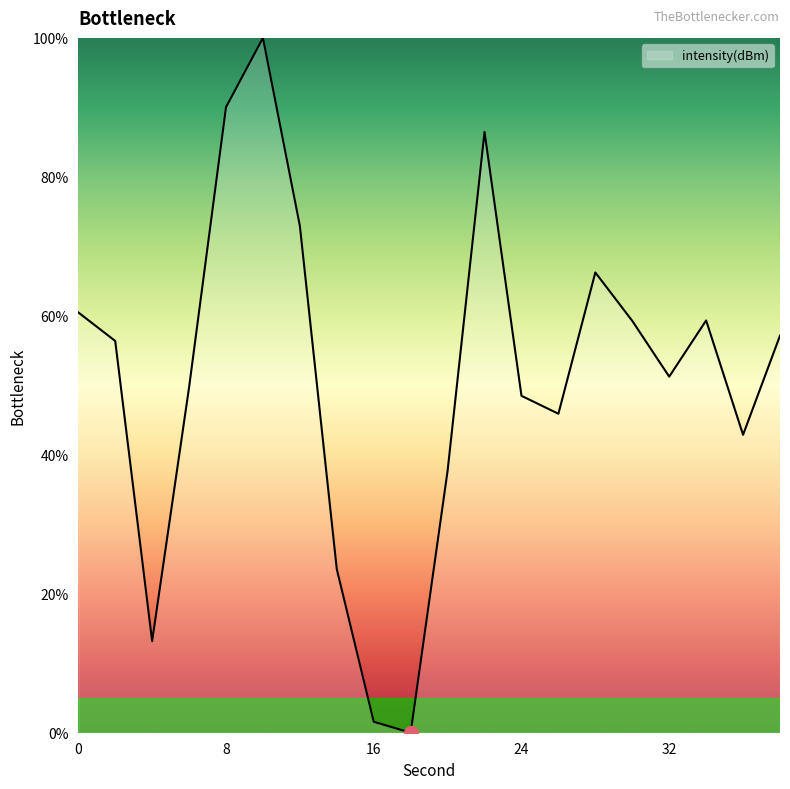

True or false: there are more than 2 points higher than both neighbors.

True